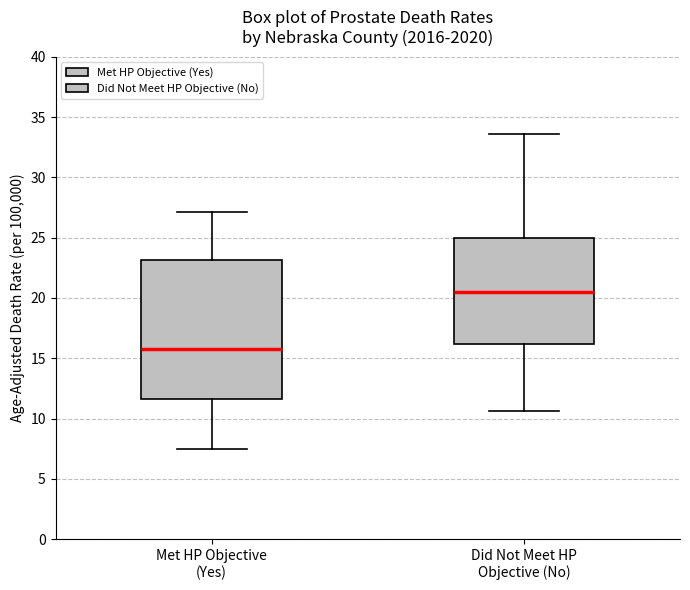

Where is the lower edge of the box for Met HP Objective (Yes) on the y-axis? The values are not printed on the chart, so give them approximately, as read against the axis.

11.5